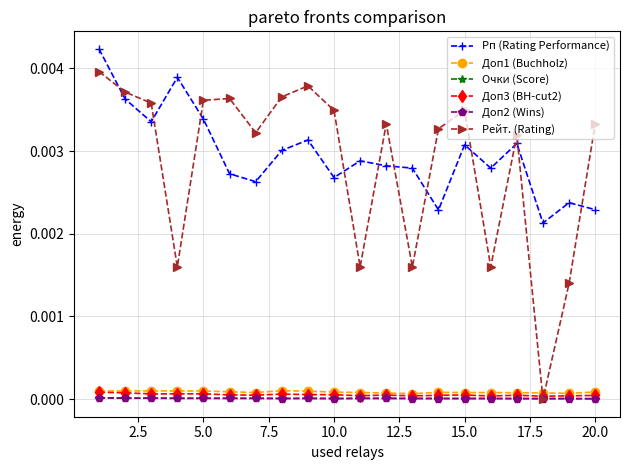

Which series has the largest range (max minus min)?

Рейт. (Rating)